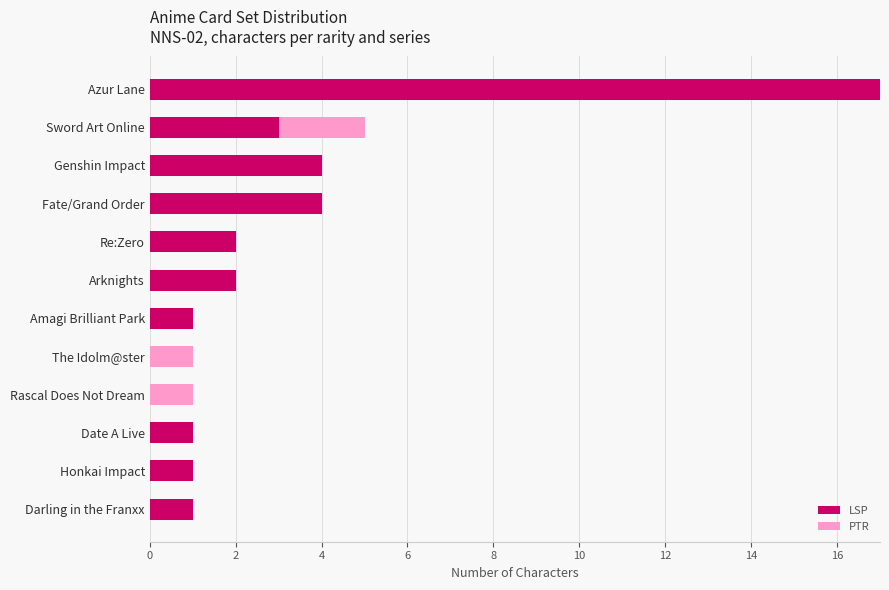

What is the sum of all LSP values?

36